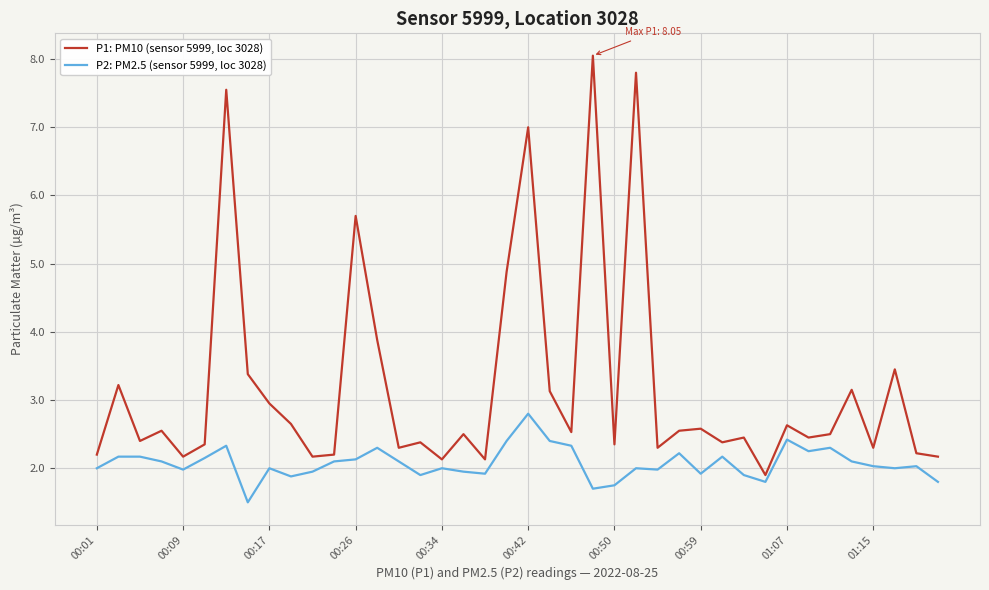

What is the minimum value for P1: PM10 (sensor 5999, loc 3028)?

1.9